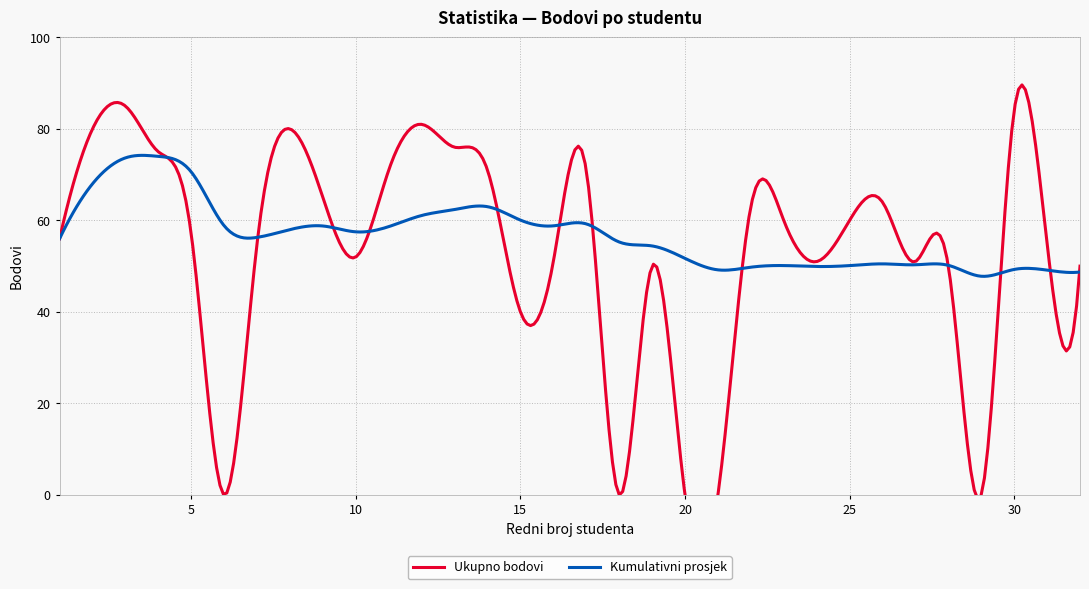

What is the total value across all series at 26?

114.5